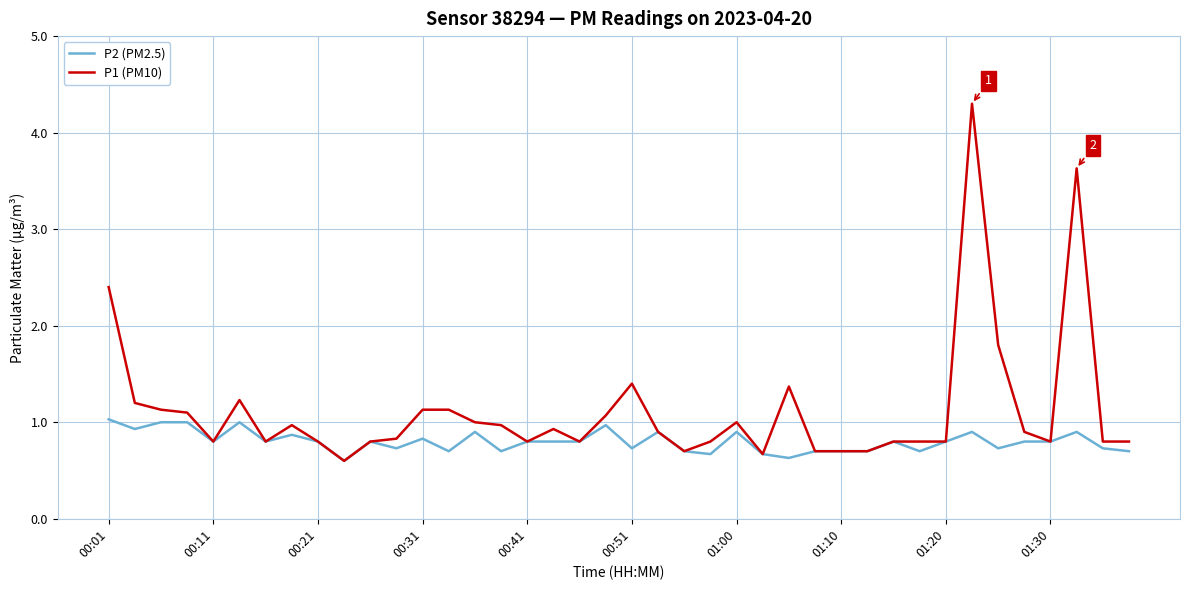

Rank the series by their average value, from highest to lowest.

P1 (PM10), P2 (PM2.5)